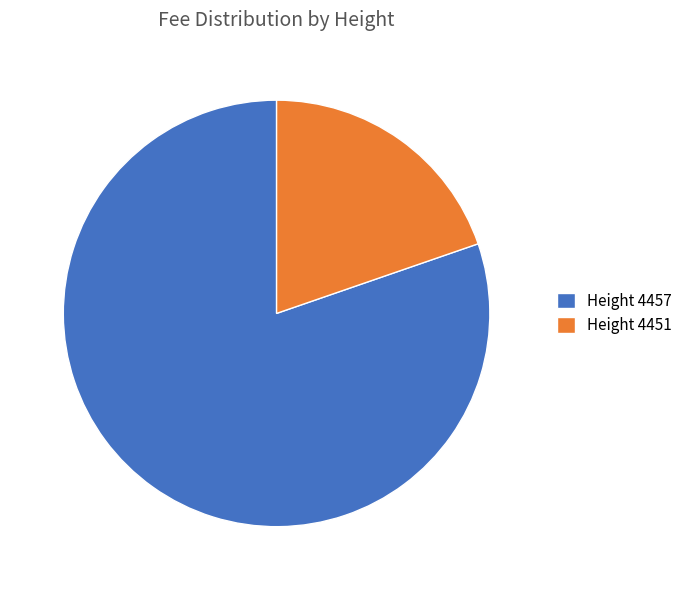

The Height 4457 slice represents 74% of the pie. True or false?

False